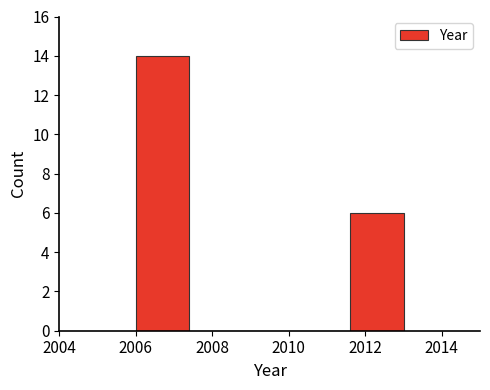

Over which range of the x-axis is the bar tallest?

2006.0 to 2007.4